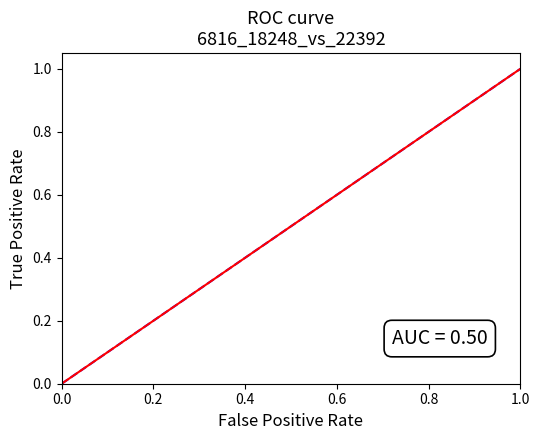

What is the difference between the maximum and minimum values?

1